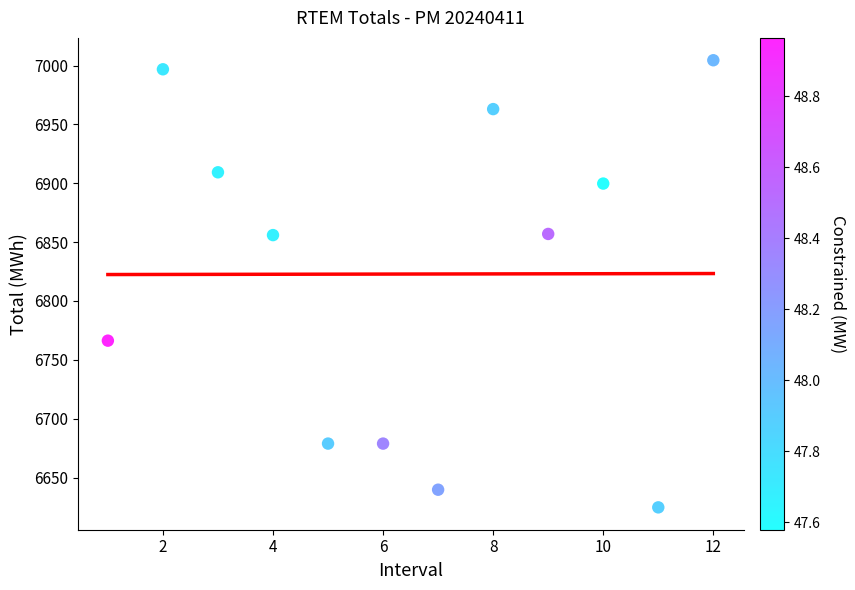

What is the range of Y values (max minus min)?

379.7